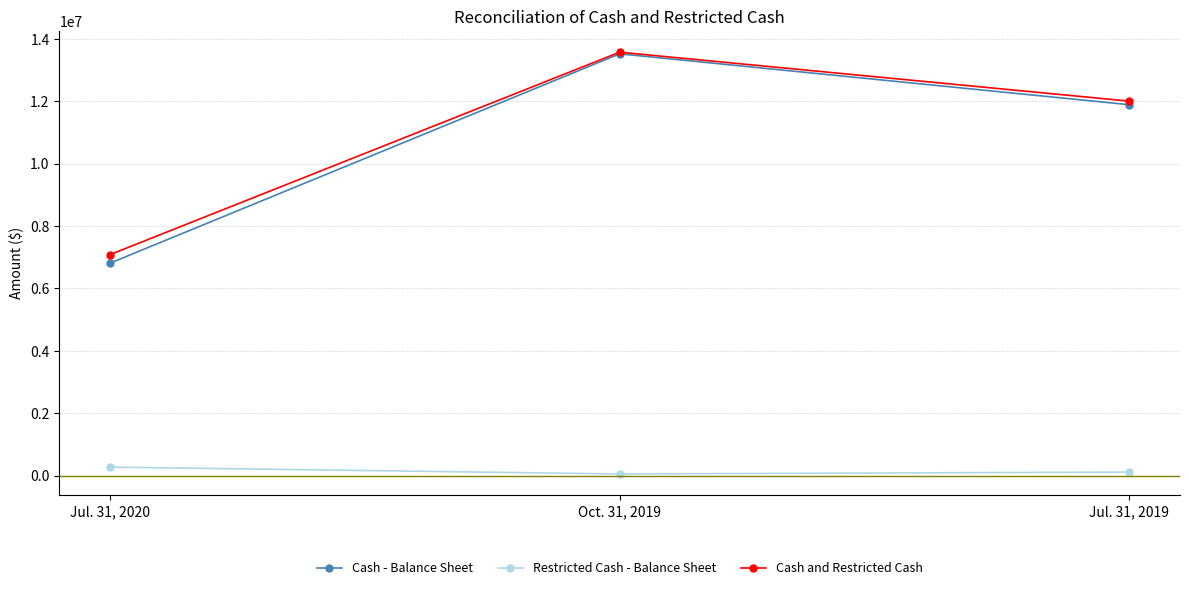

What is the difference between the maximum and minimum values in the Cash - Balance Sheet series?

6708064